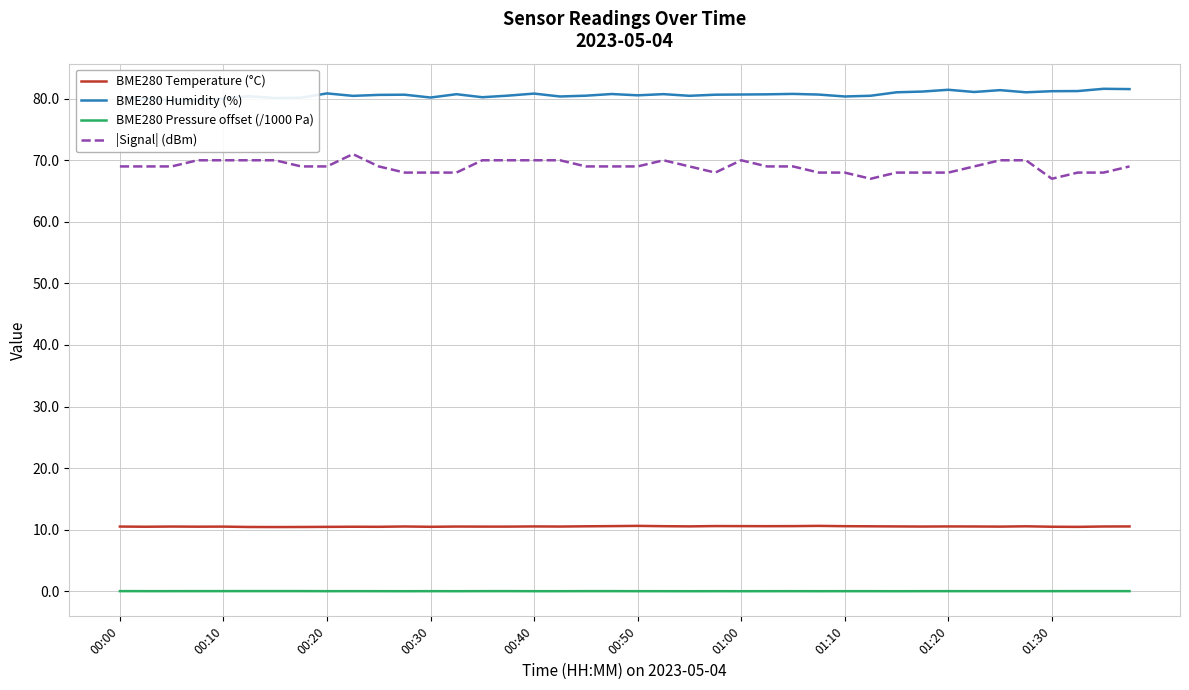

Read the |Signal| (dBm) value at 18.

69.0